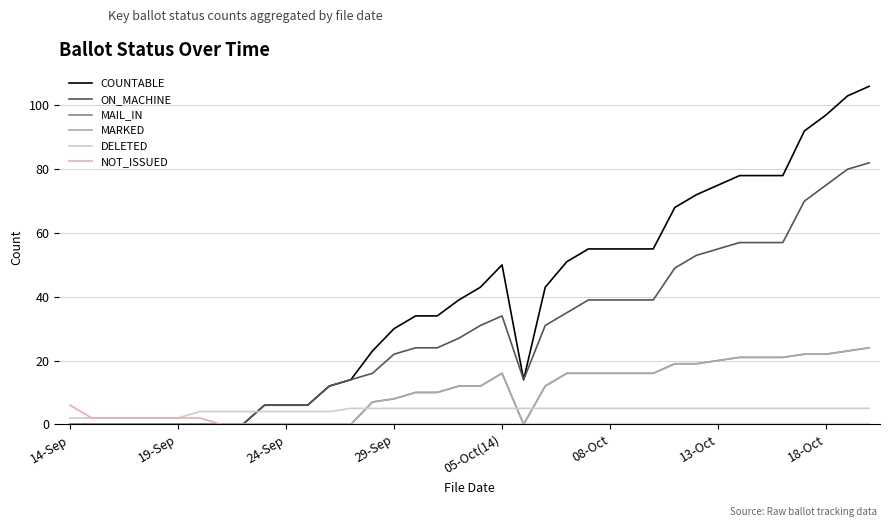

What is the difference between the maximum and second lowest values in the DELETED series?

3